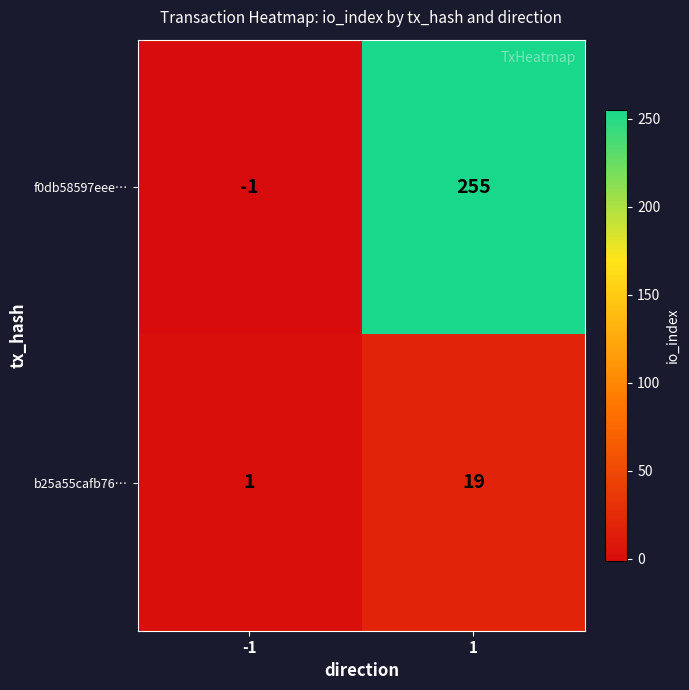

What is the minimum value shown in the chart?

-1